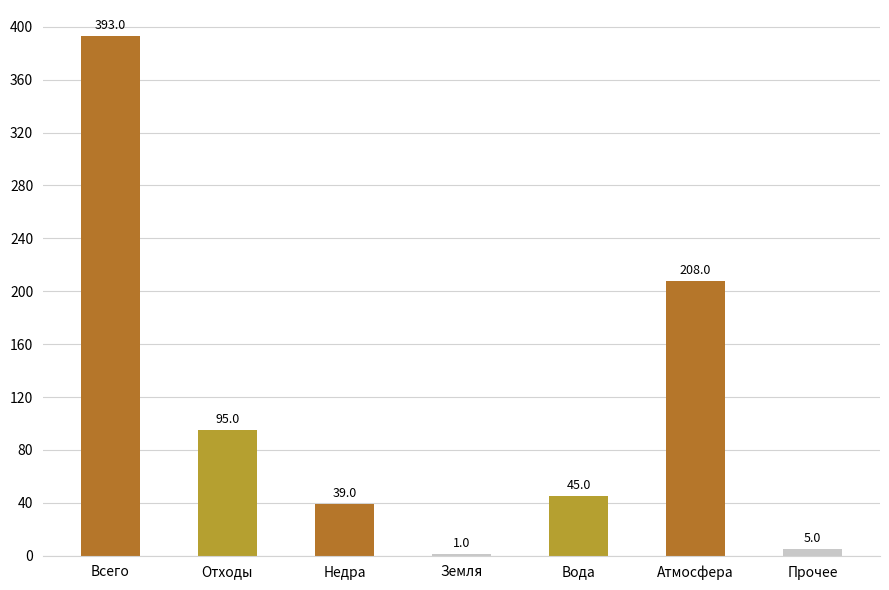

What is the sum of all values?

786